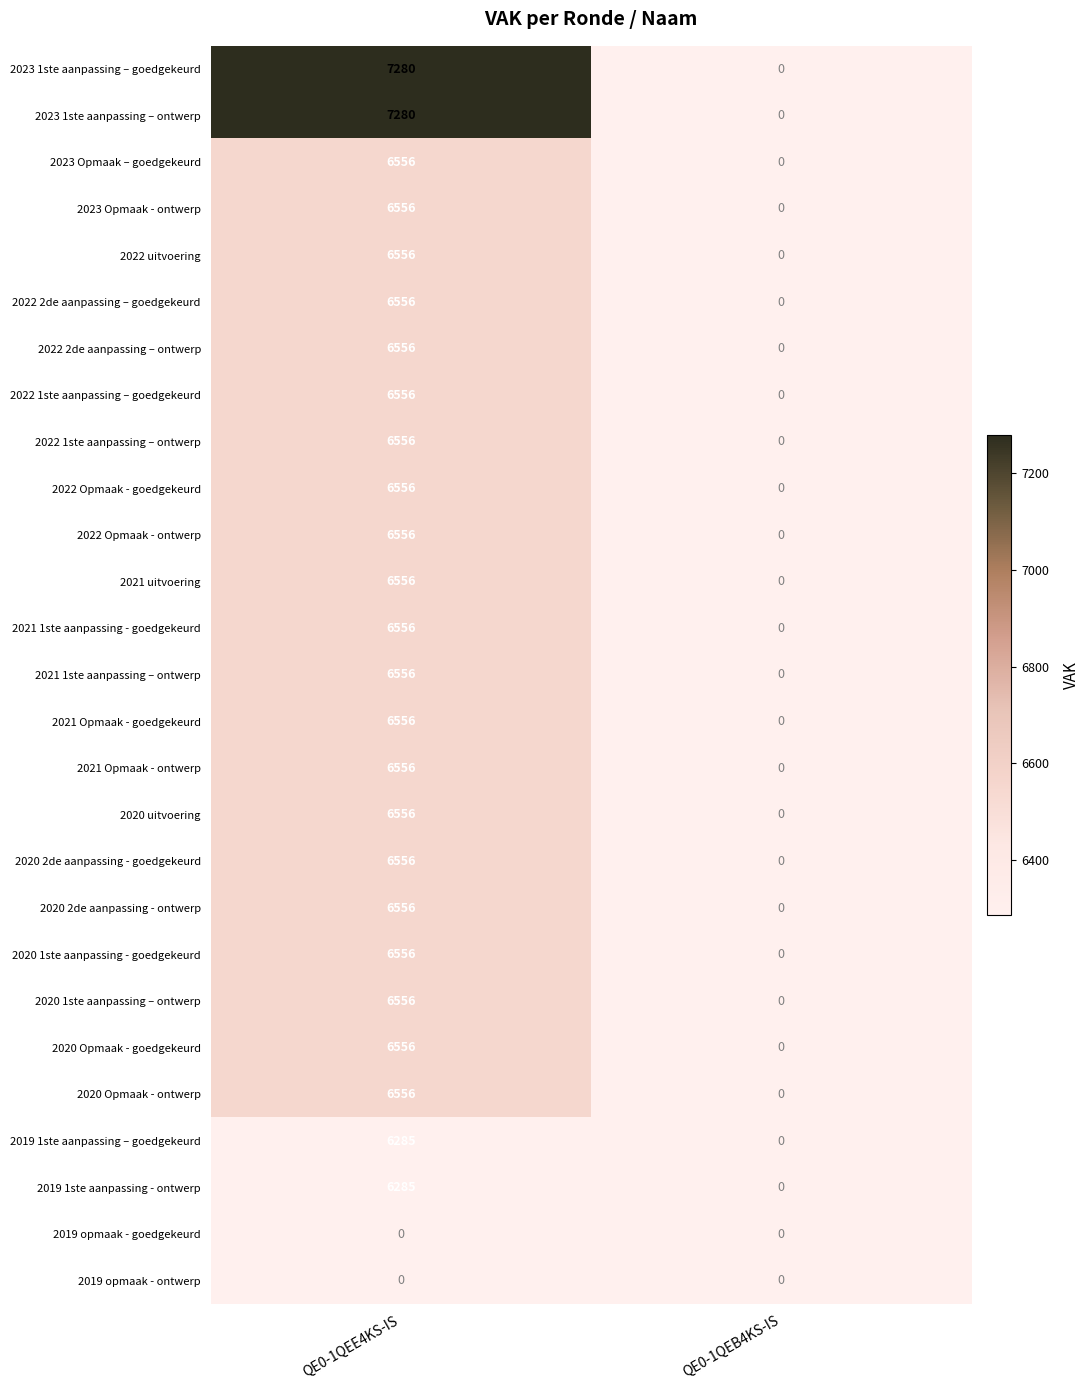

Is it true that 2021 Opmaak - ontwerp equals 1384 at QE0-1QEE4KS-IS?

False